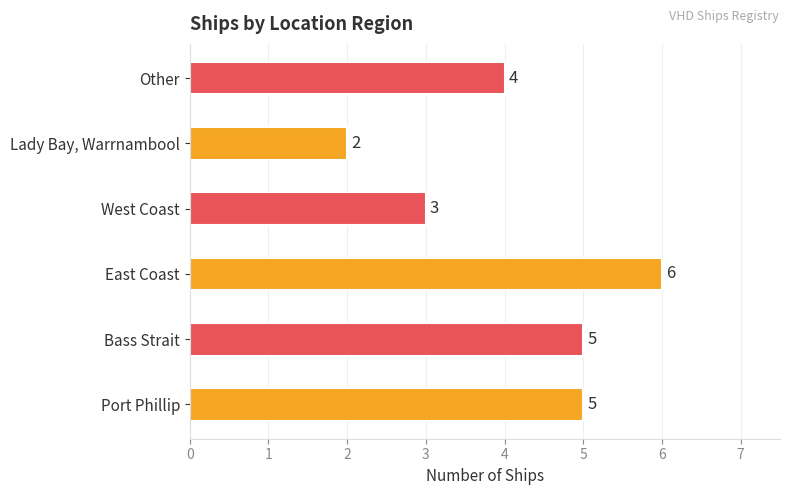

The chart shows a value of 1 at West Coast. True or false?

False